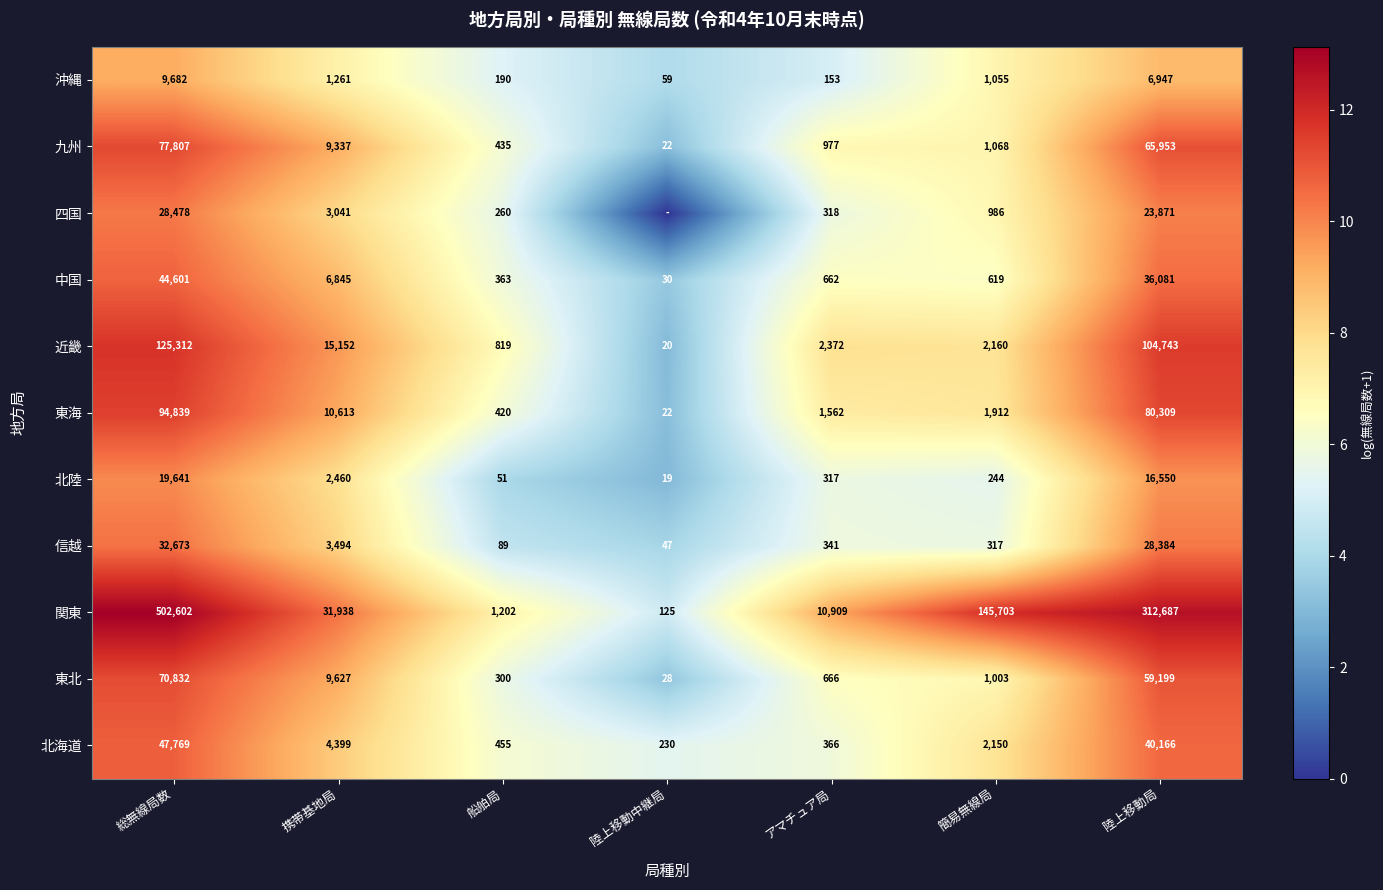

How many values in the 東北 series are below 1003?

3